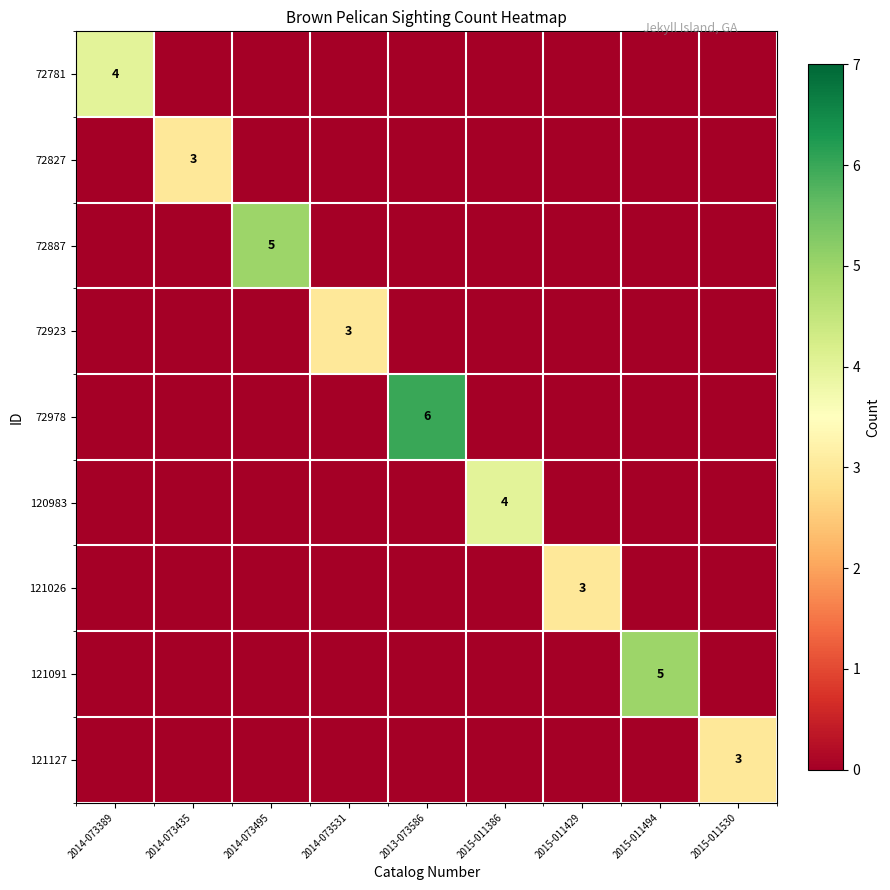

Which series has the widest spread of values?

72978